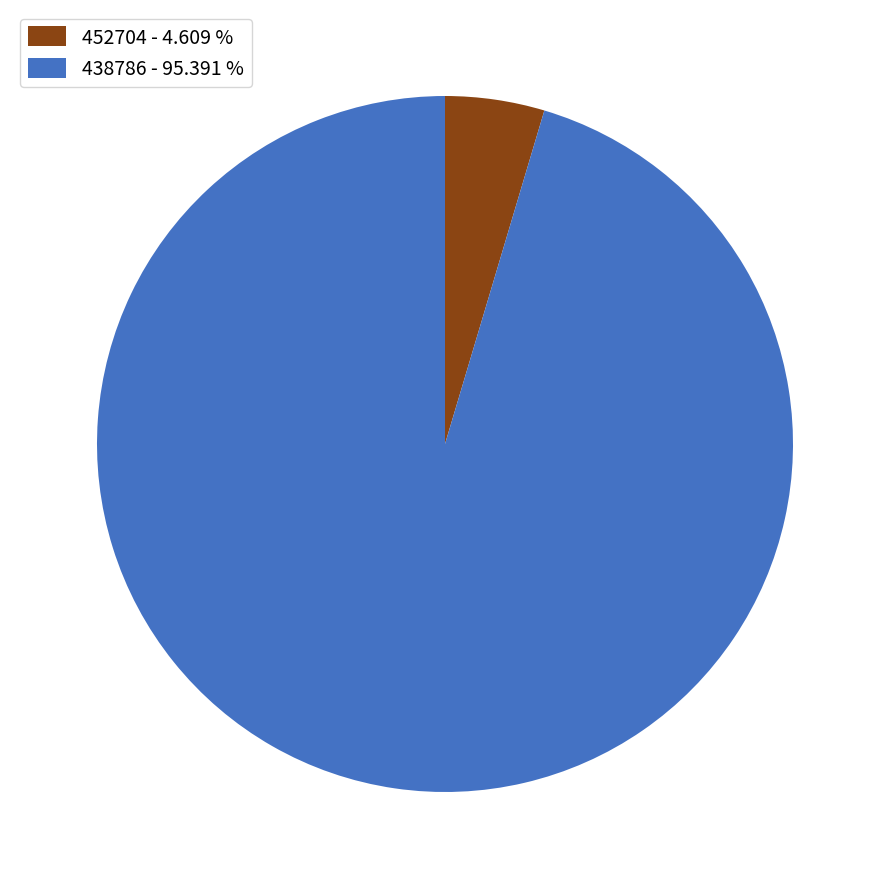

What is the ratio of the value at 452704 to the value at 438786?

0.0